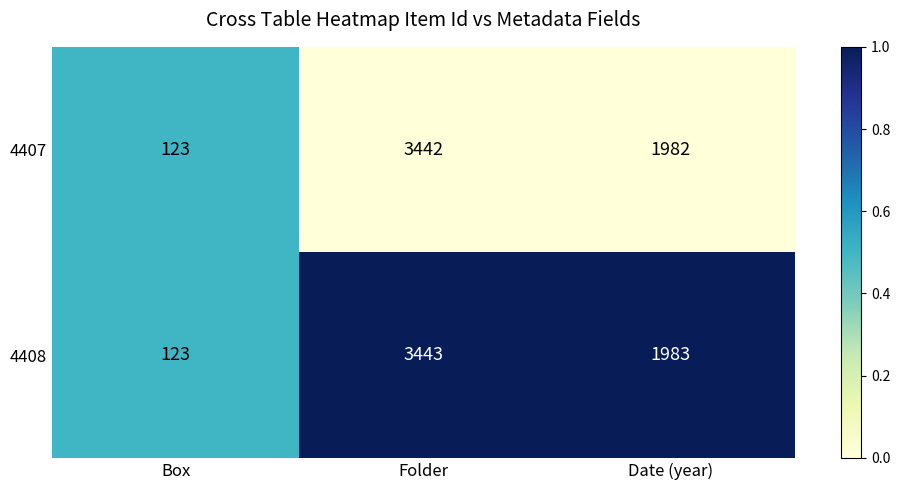

Reading left to right, list all the values displayed in this chart.

4407: Box=123	Folder=3442	Date (year)=1982
4408: Box=123	Folder=3443	Date (year)=1983